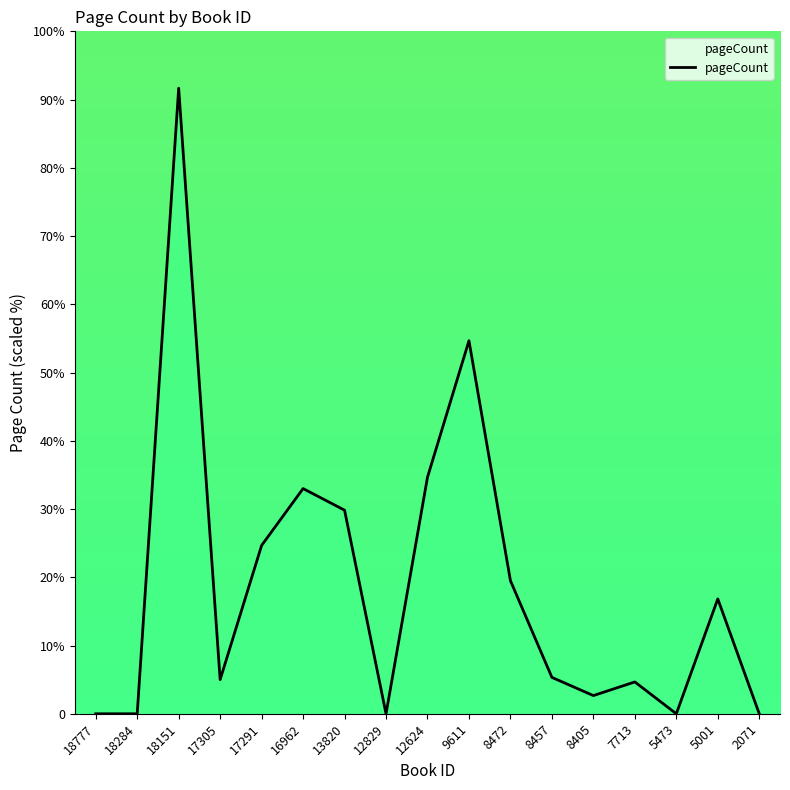

Approximately how many times larger is the value at 5001 compared to 8472?

0.9